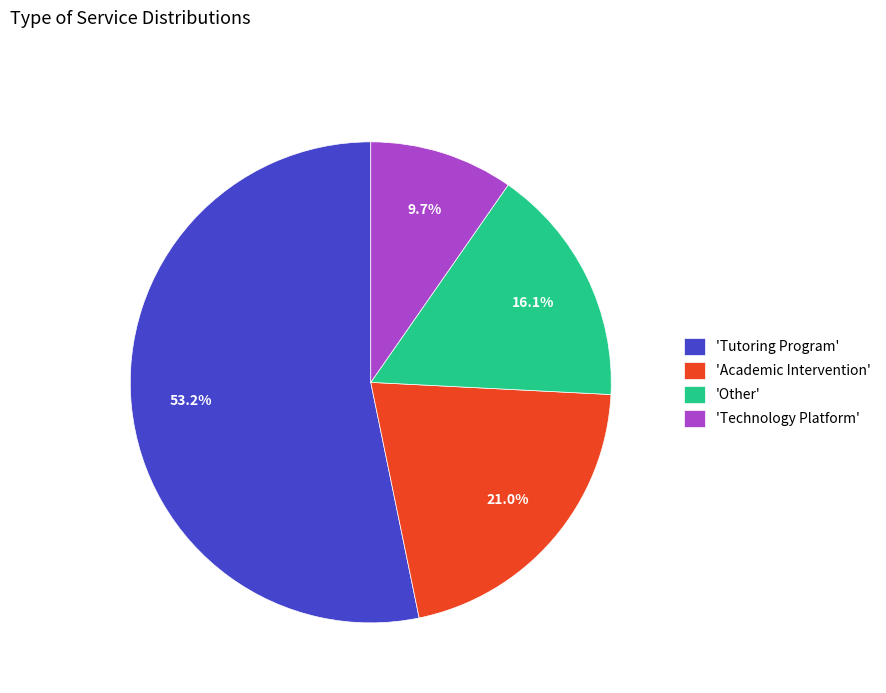

Is there a majority slice in this chart?

Yes